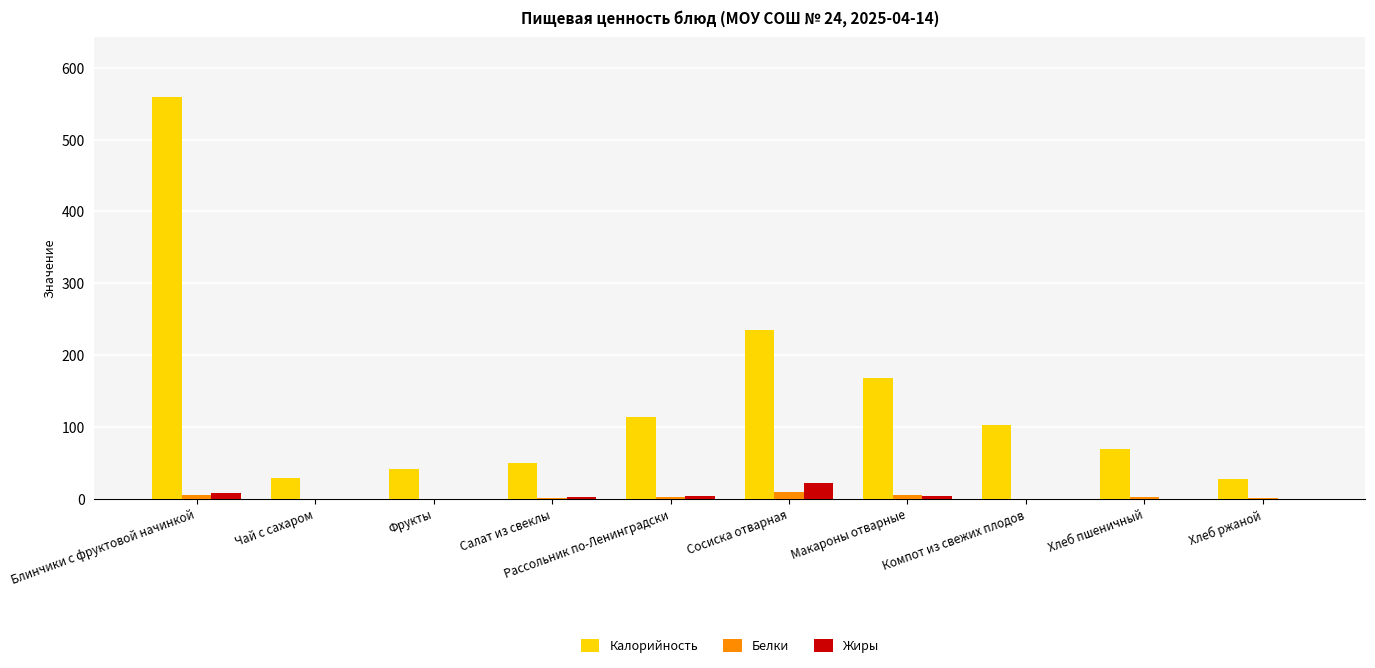

What is the approximate value of Калорийность at Чай с сахаром?

29.0